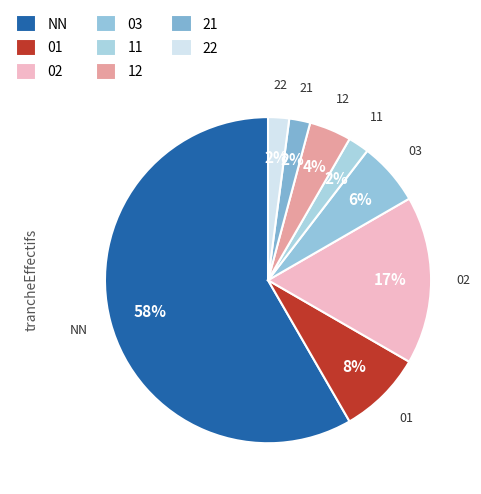

Count the number of slices in the pie.

8